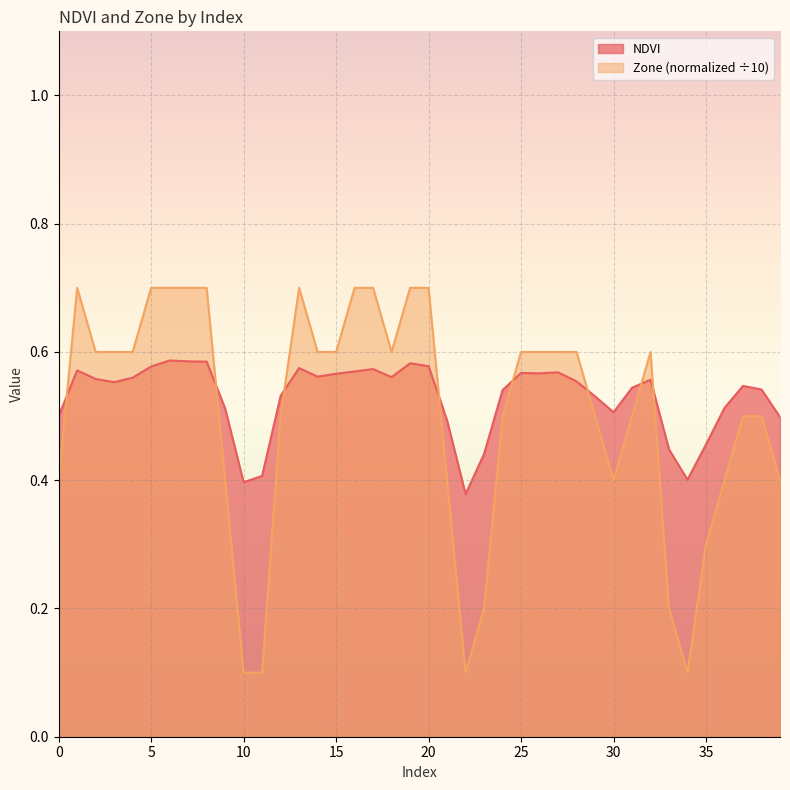

What is the sum of all Zone values?

20.1